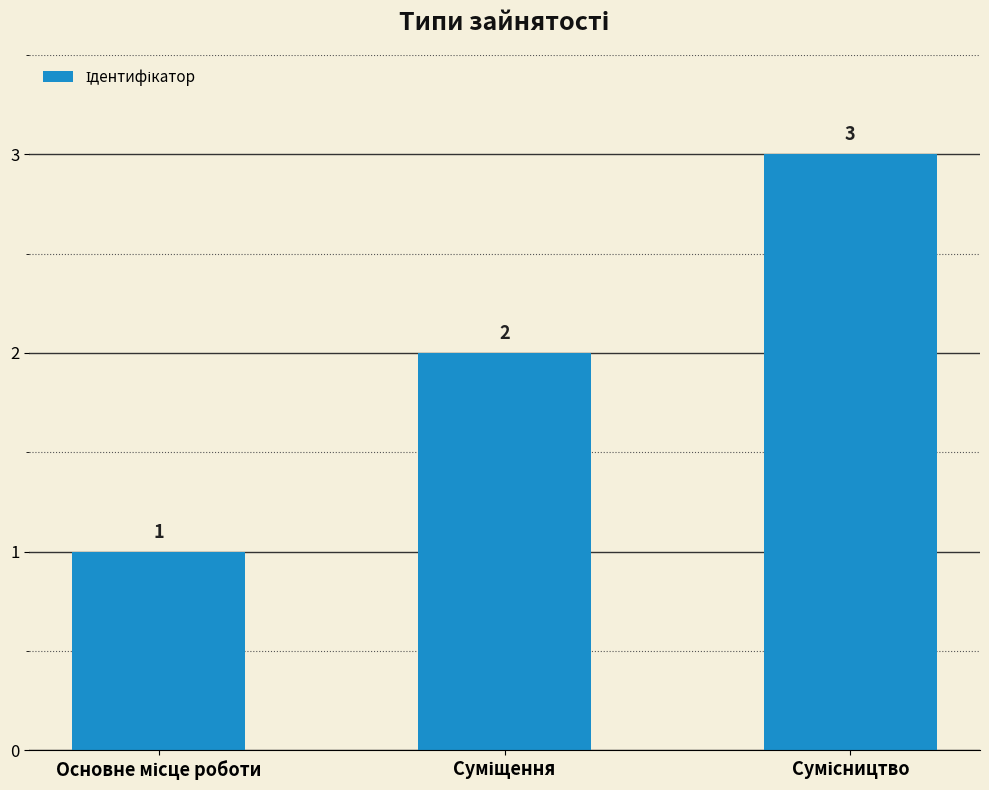

What is the maximum value shown in the chart?

3